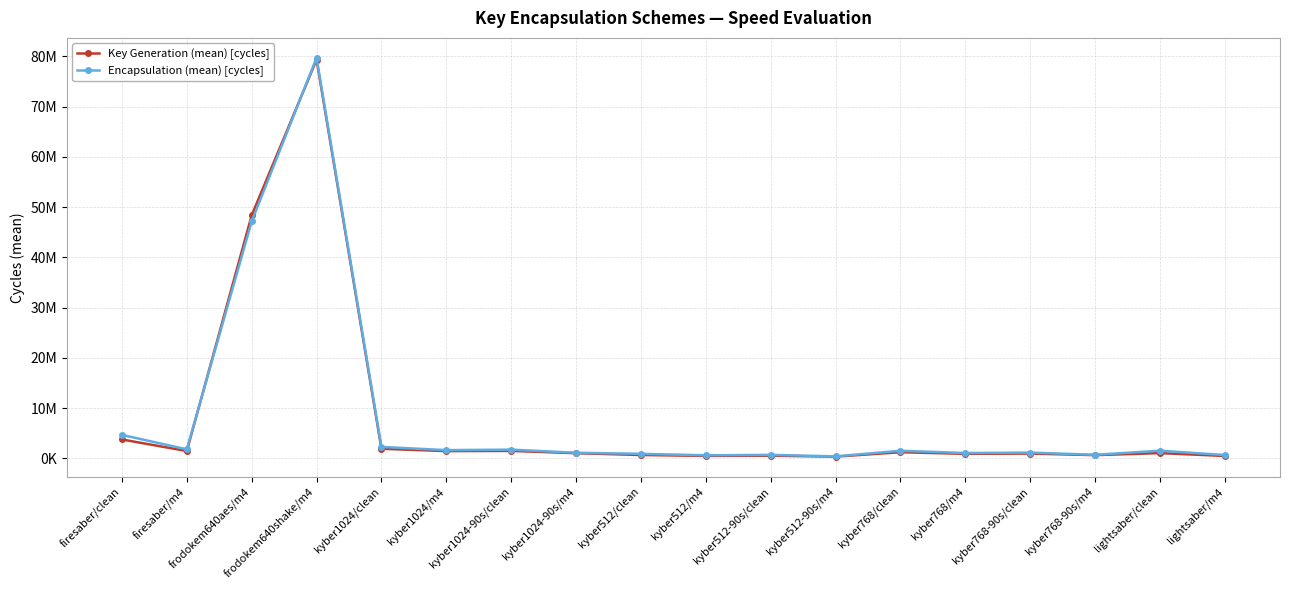

Is the value of Encapsulation (mean) [cycles] at firesaber/clean greater than the value of Key Generation (mean) [cycles] at lightsaber/m4?

Yes